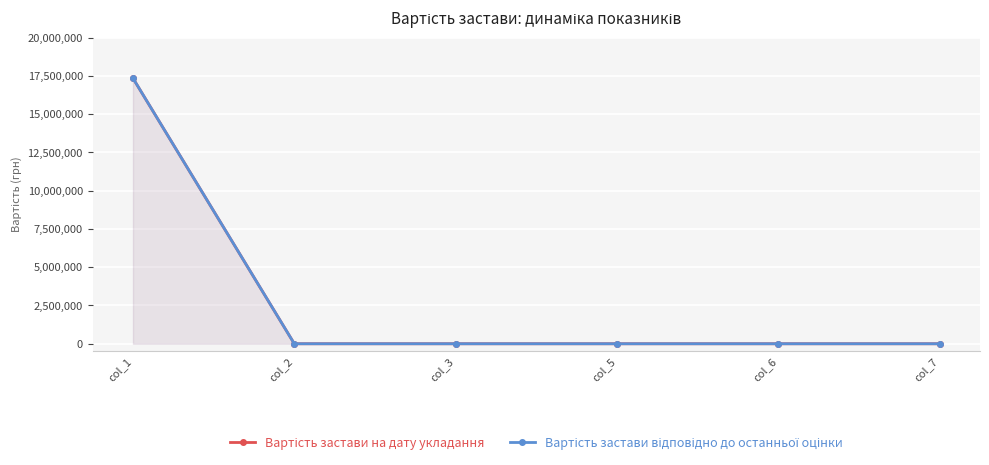

True or false: Вартість застави на дату укладання and Вартість застави відповідно до останньої оцінки cross at least once.

False